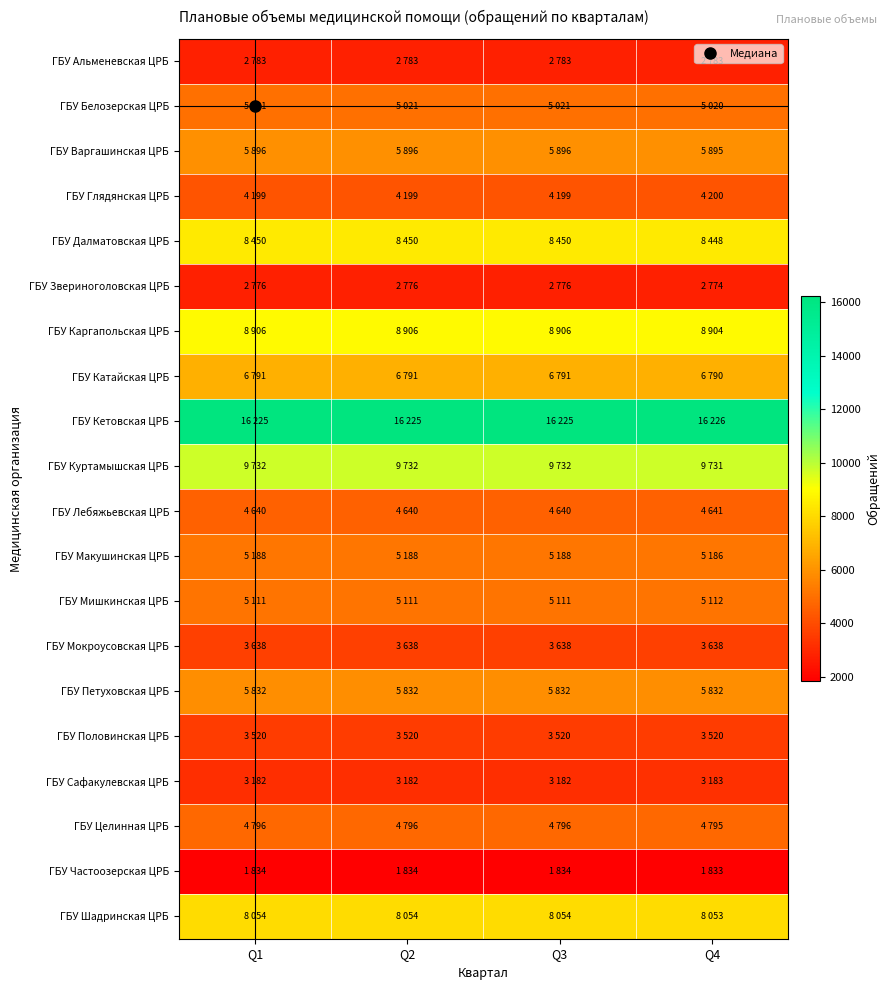

What is the total value across all series at Q3?

116574